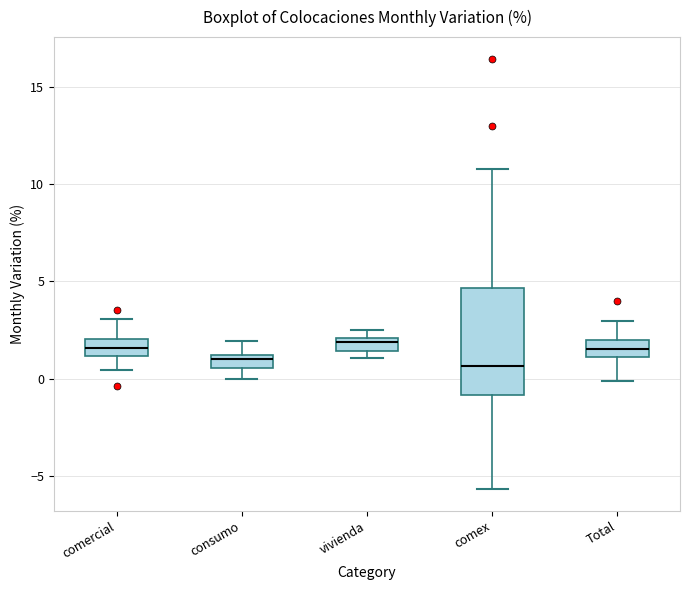

Which box is the tallest, from its lower edge to its upper edge?

comex